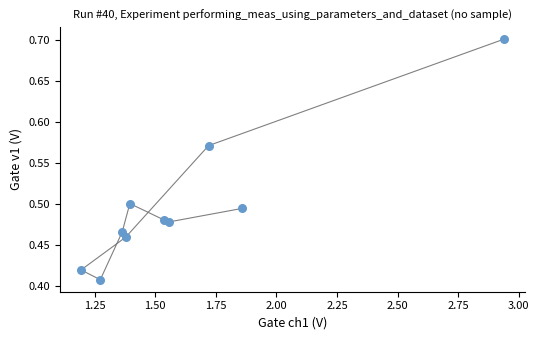

What is the range of Y values (max minus min)?

0.3